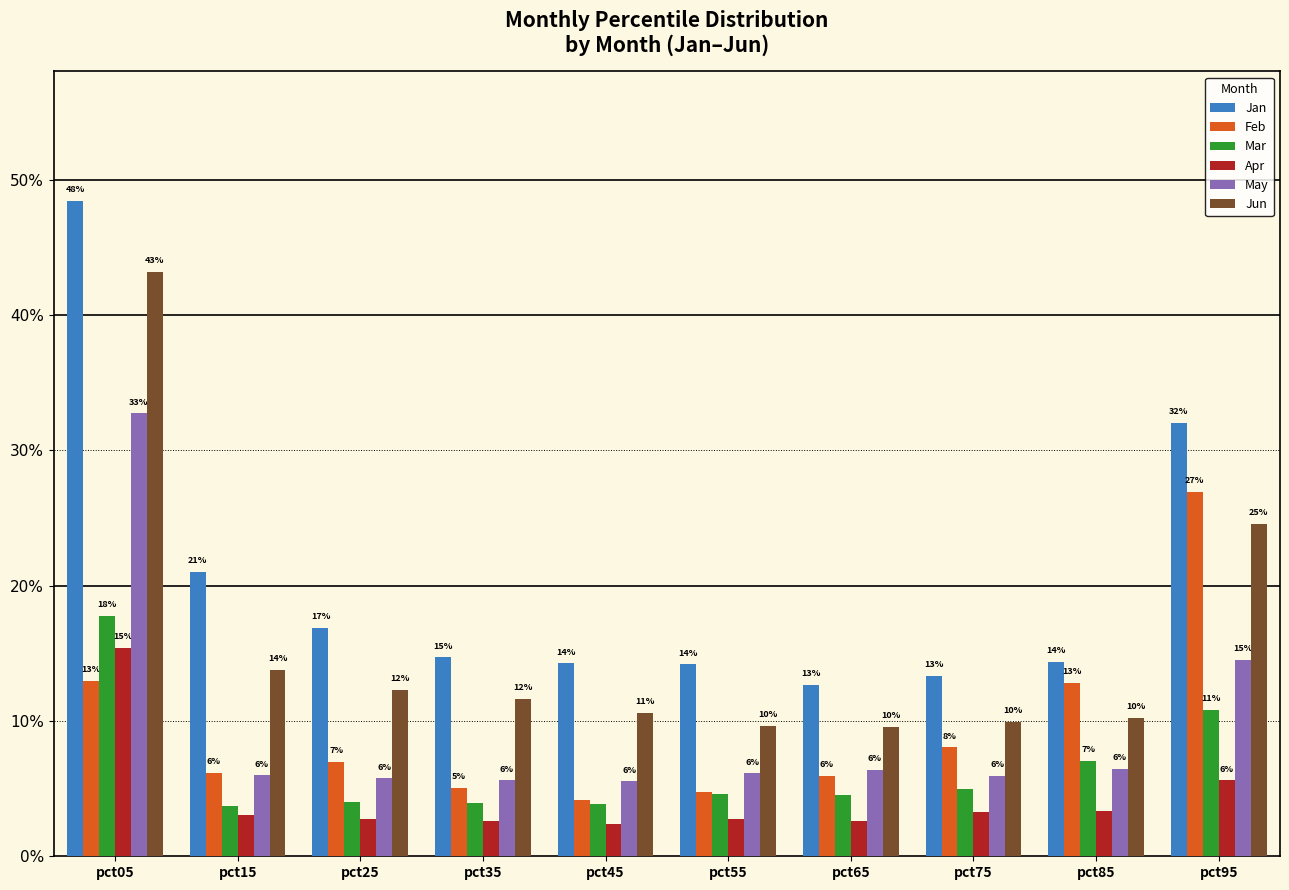

Does the chart contain any negative values?

No